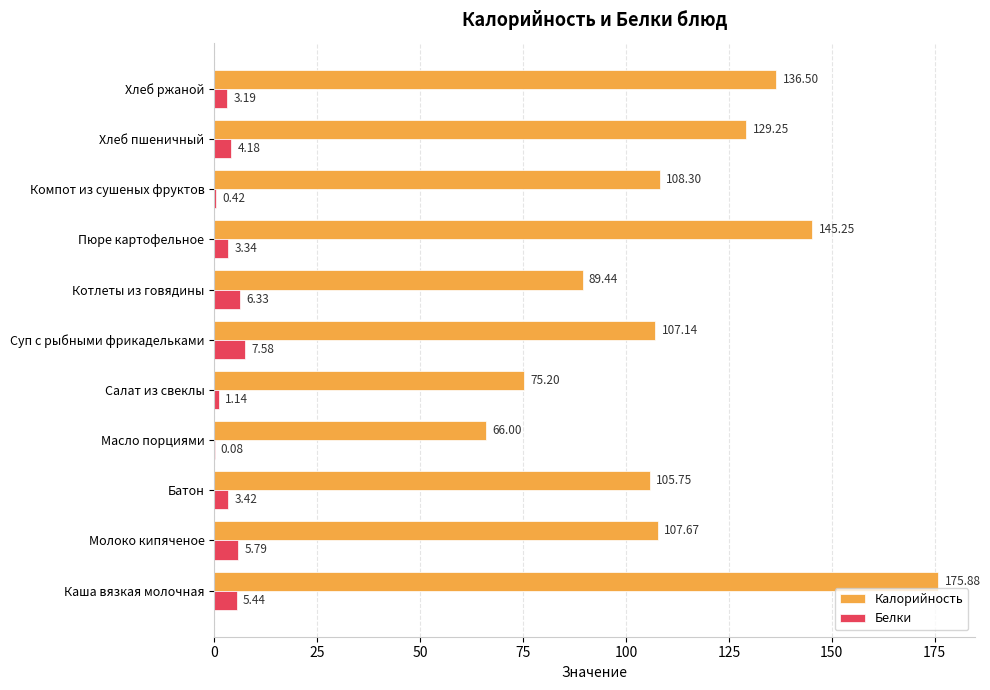

Which series has the widest spread of values?

Калорийность